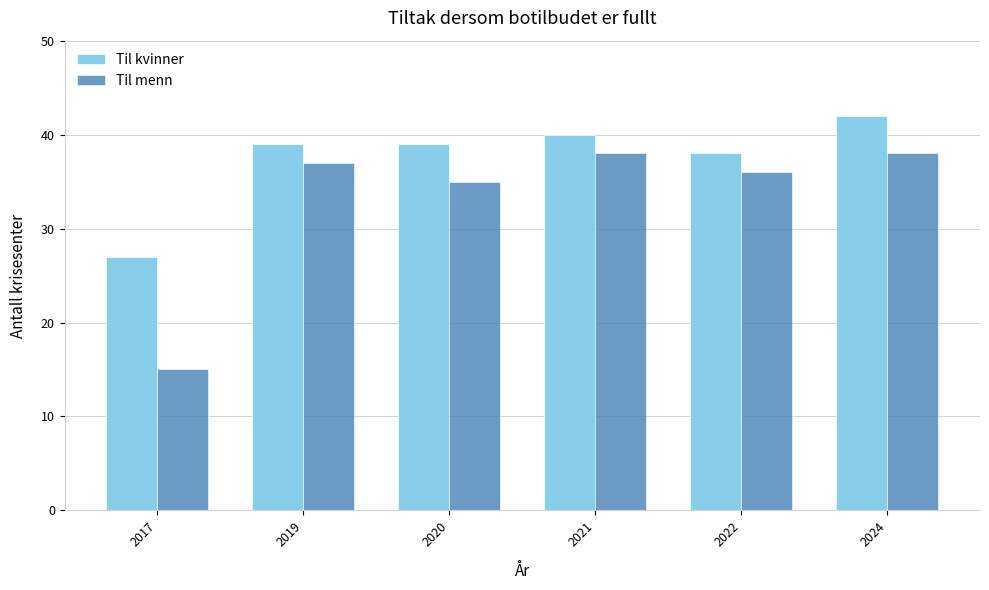

Count the number of data series in this chart.

2